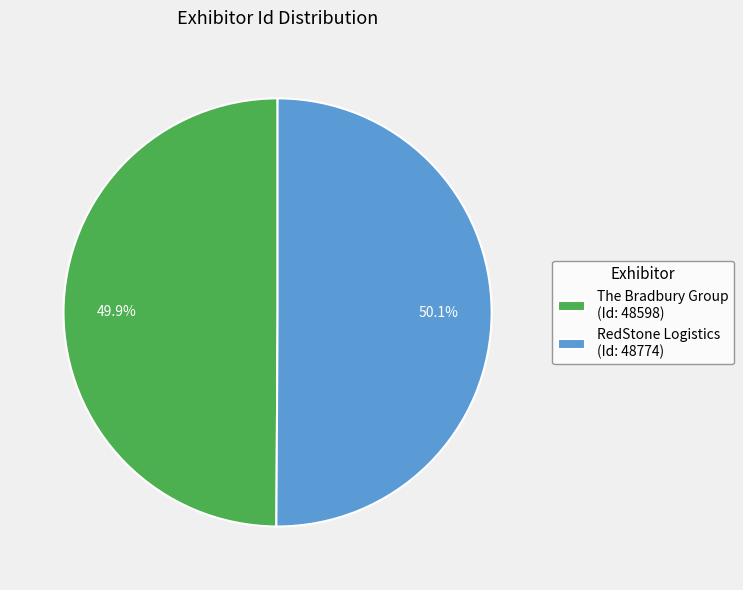

To the nearest percent, what is the combined percentage of RedStone Logistics and The Bradbury Group?

100%